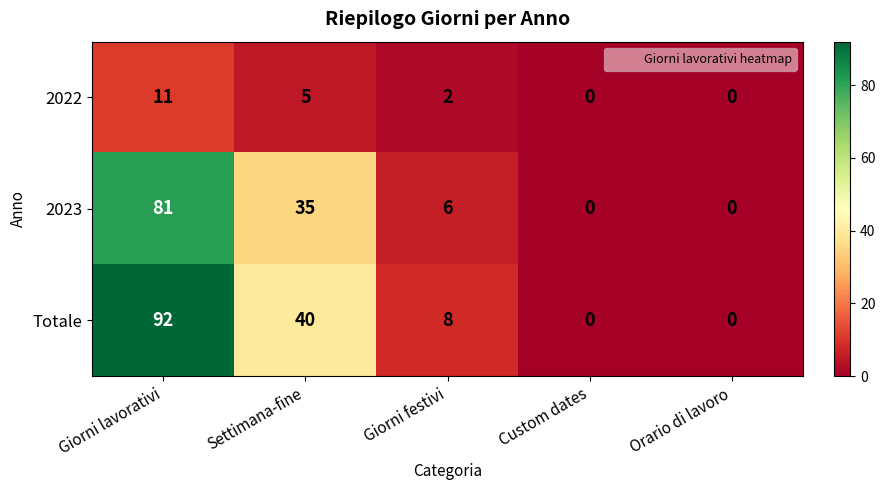

Which series has the largest total across all categories?

Totale